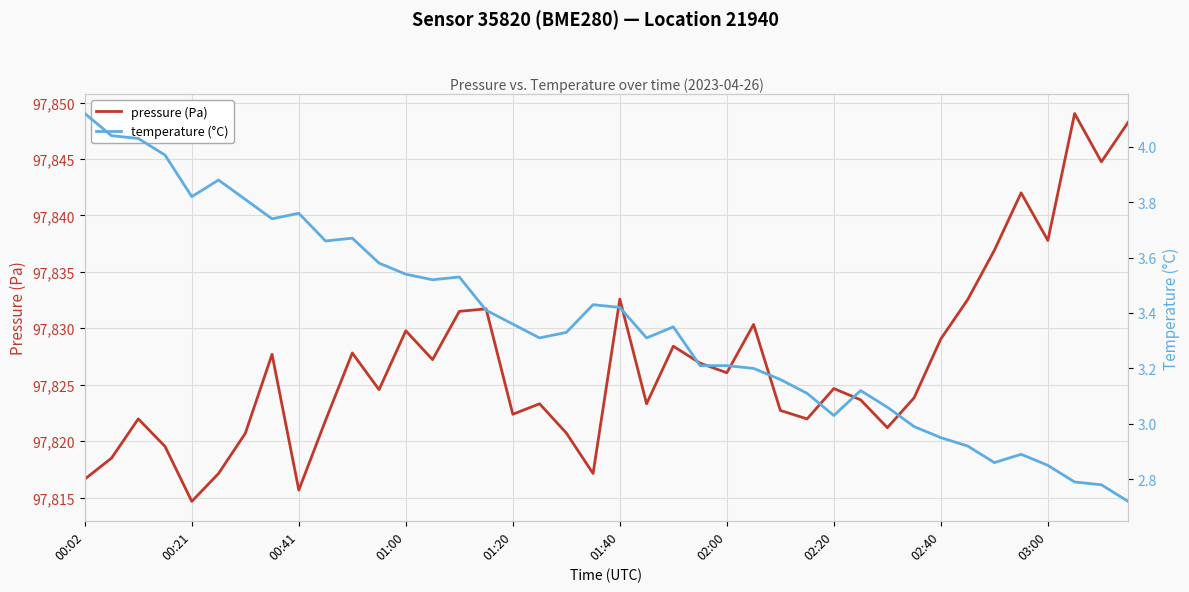

How many lines are shown in the chart?

2